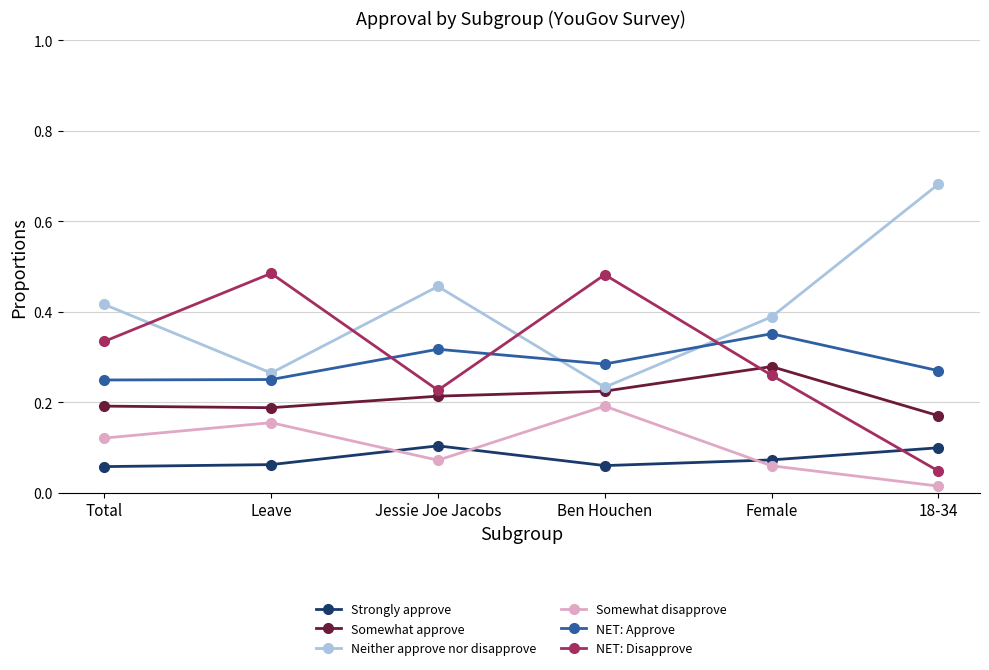

True or false: Strongly approve and Somewhat approve intersect in this chart.

False